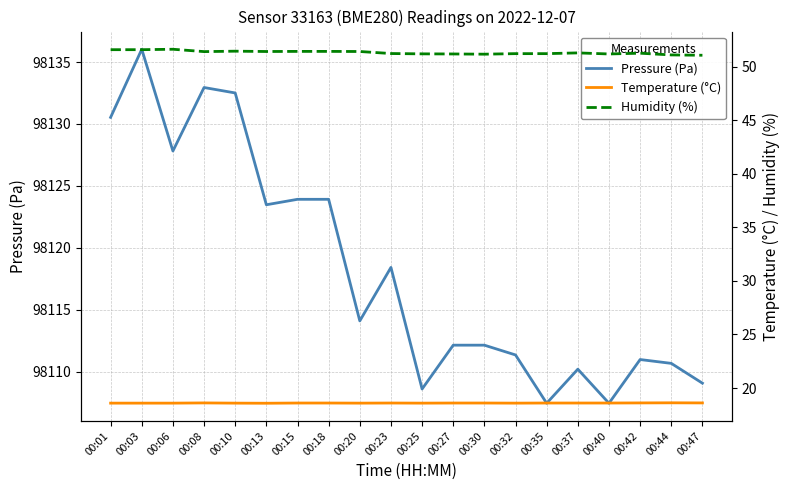

The value of Humidity (%) at 00:40 is 51.2. True or false?

True